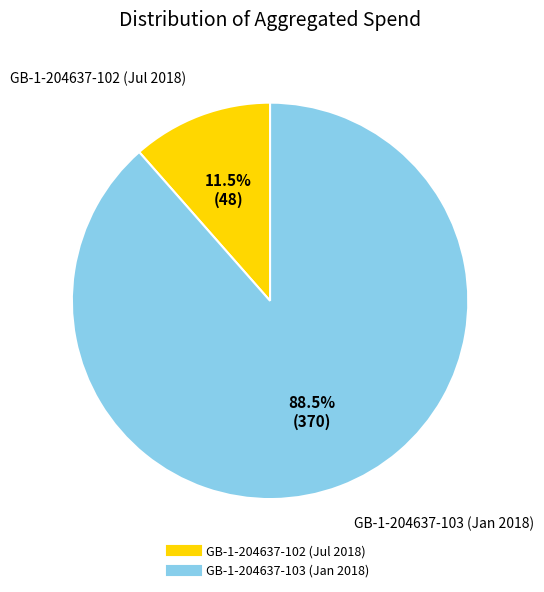

Does GB-1-204637-103 (Jan 2018) represent more than half of the total?

Yes